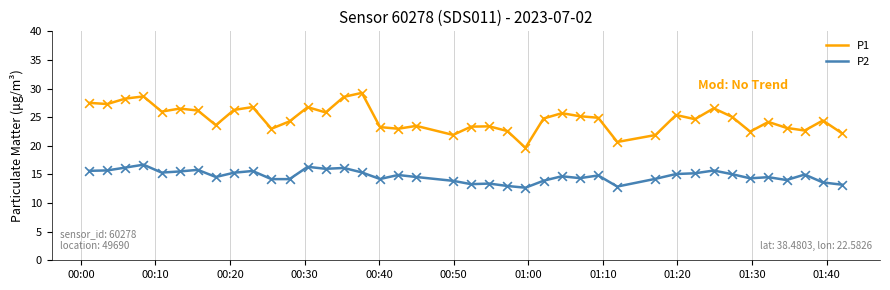

Which series has the largest range (max minus min)?

P1